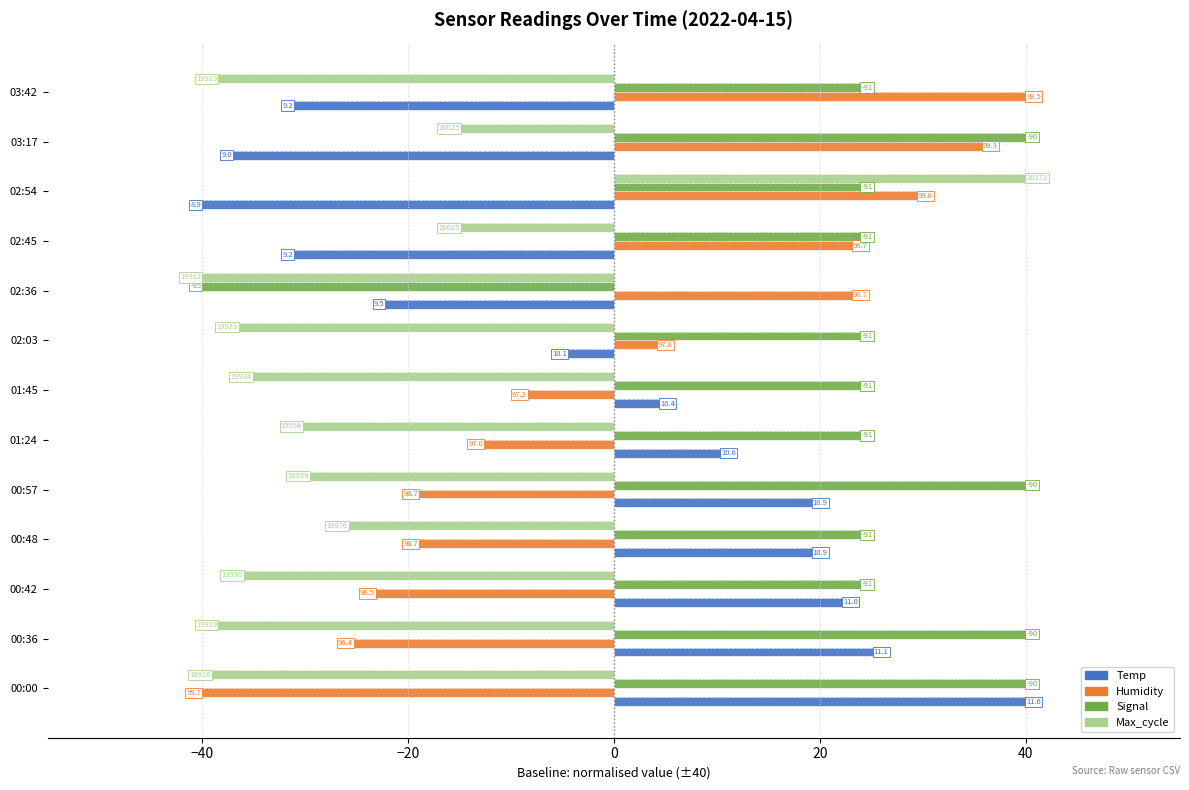

What are all the series names shown in the legend?

Temp, Humidity, Signal, Max_cycle